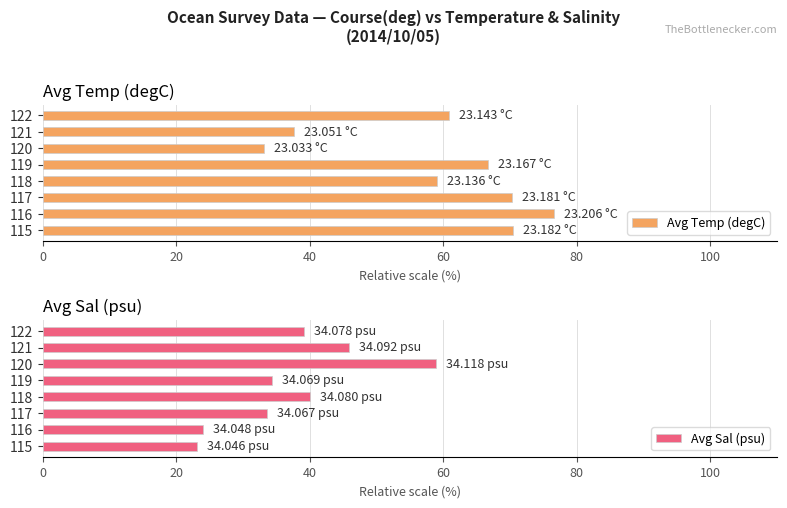

List the series in order of their overall mean, lowest first.

Avg Sal (psu), Avg Temp (degC)